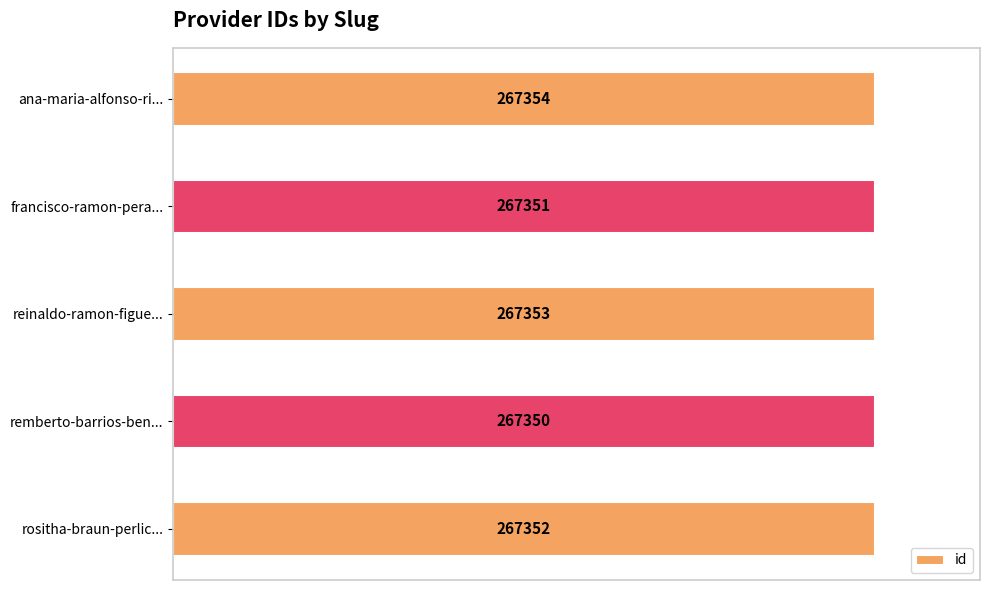

How many series are shown in this chart?

1